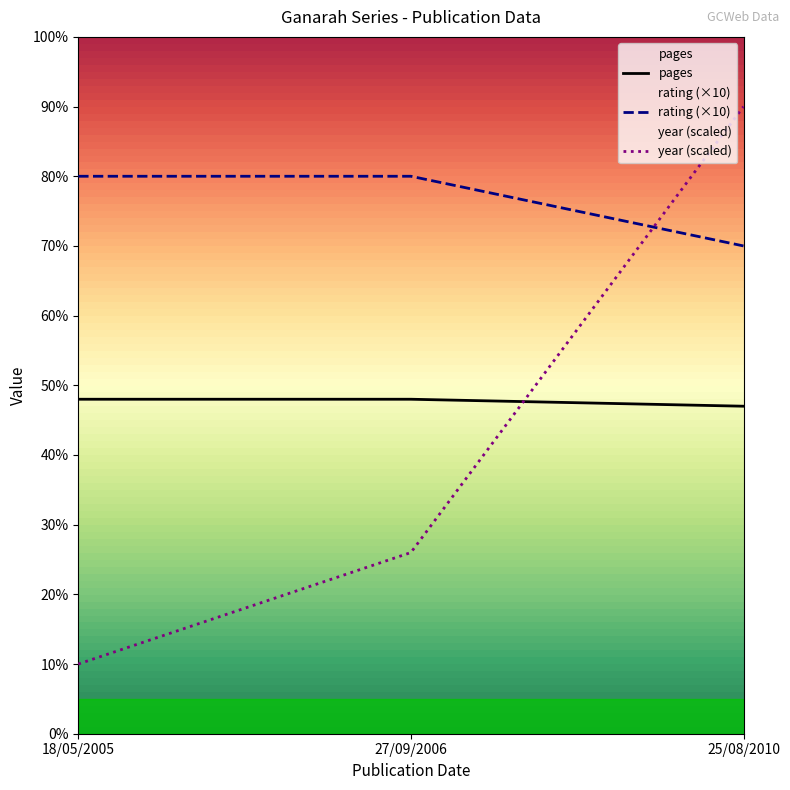

Where is year nearest to the value 50?

27/09/2006